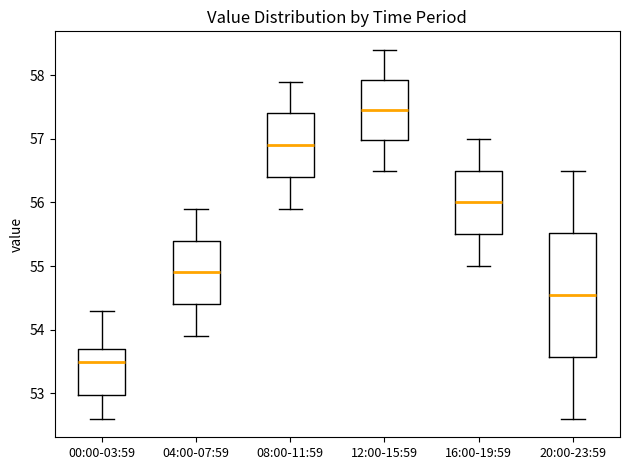

Which box is the tallest, from its lower edge to its upper edge?

20:00-23:59